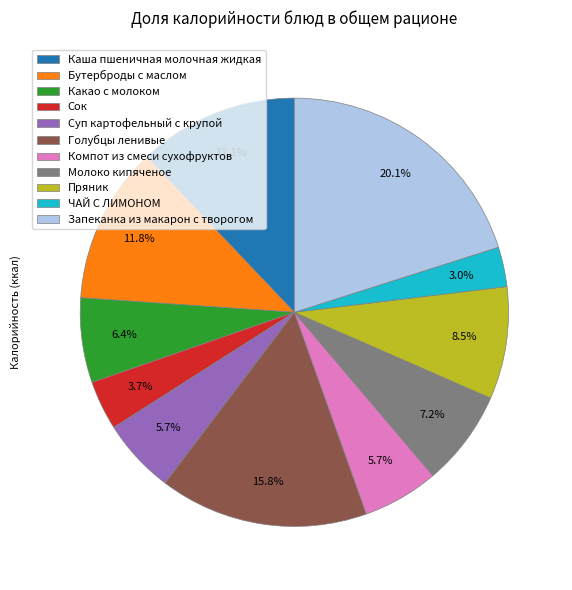

How many segments does this pie chart have?

11